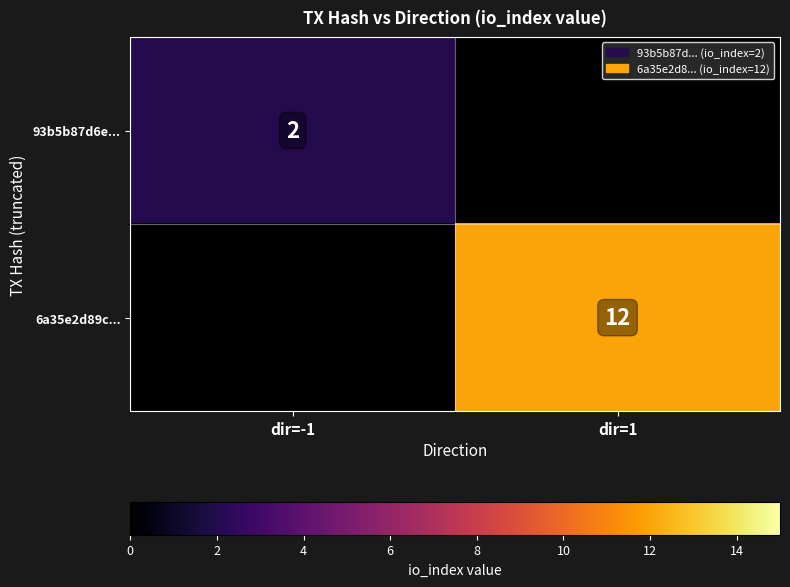

Which has a higher value, dir=1 or dir=-1?

dir=-1